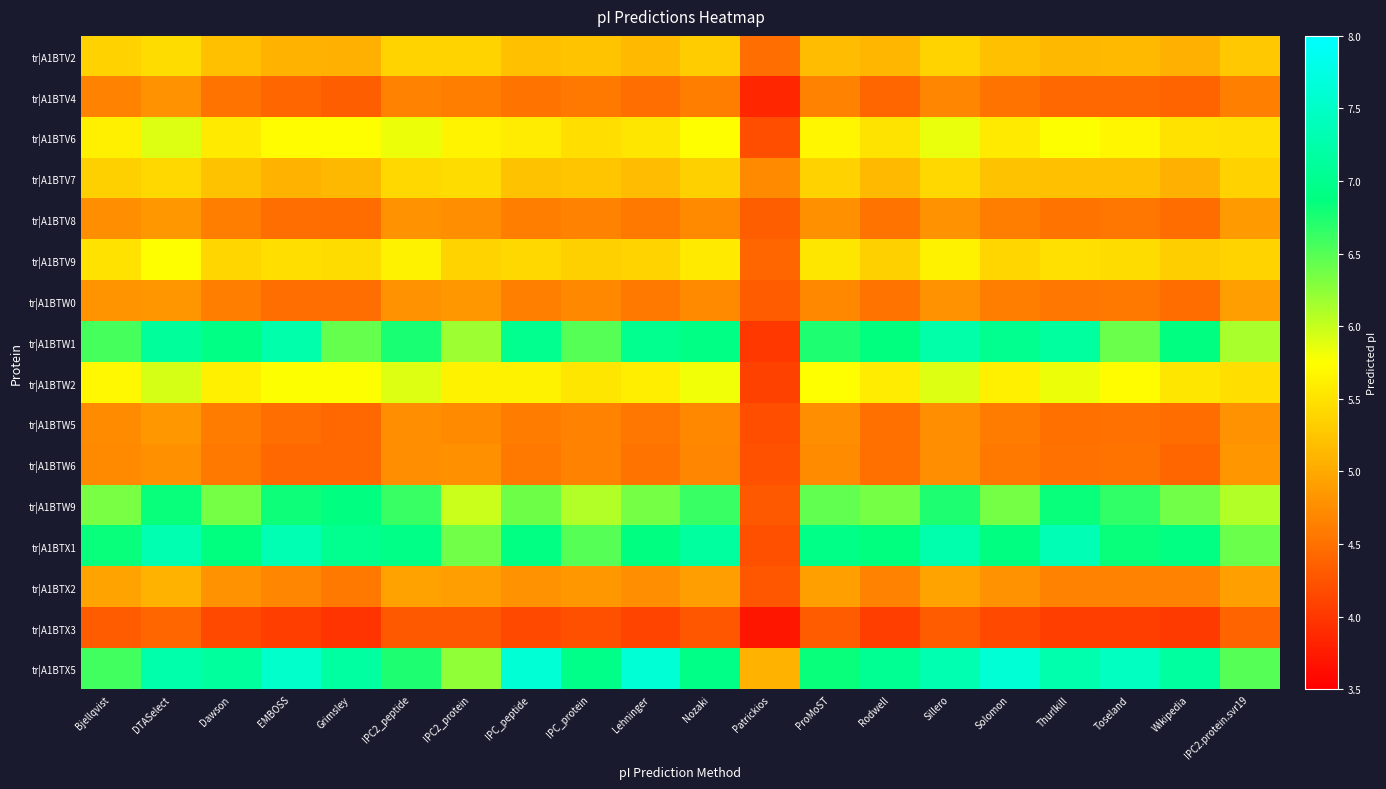

Between Toseland and IPC2.protein.svr19, which is larger?

IPC2.protein.svr19